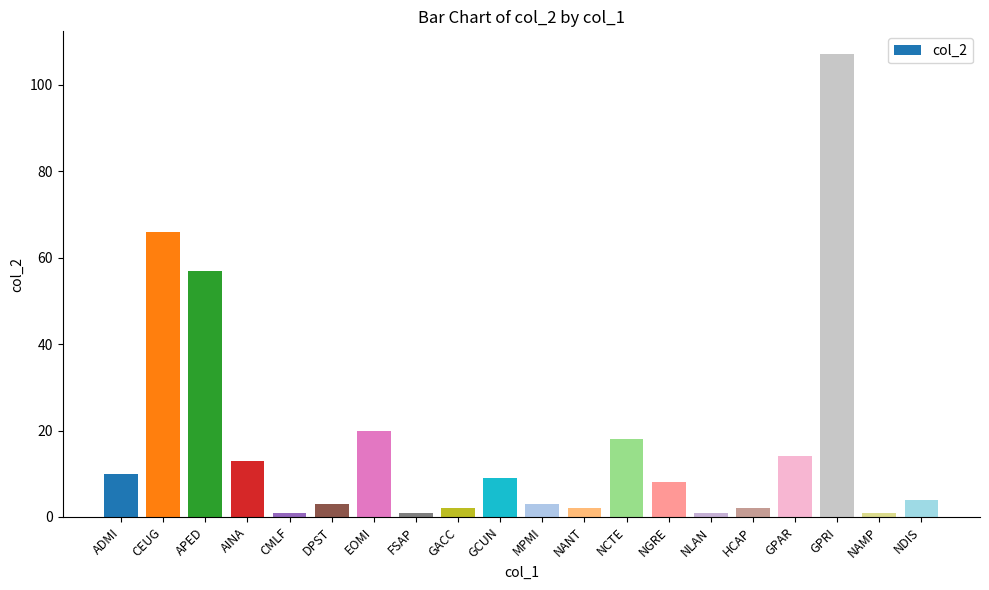

The chart shows a value of 20 at EOMI. True or false?

True